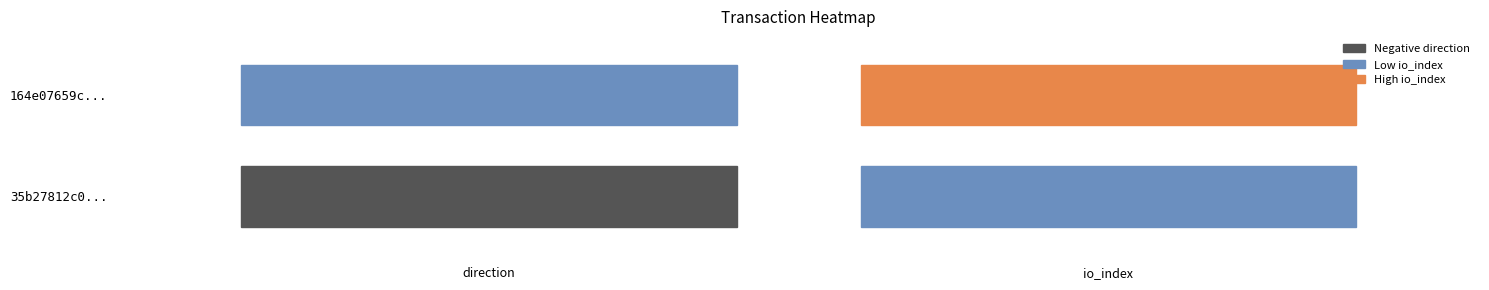

What is the sum of all 35b27812c028fc4846ee30d9fcaf1e1a0d7756b values?

-1